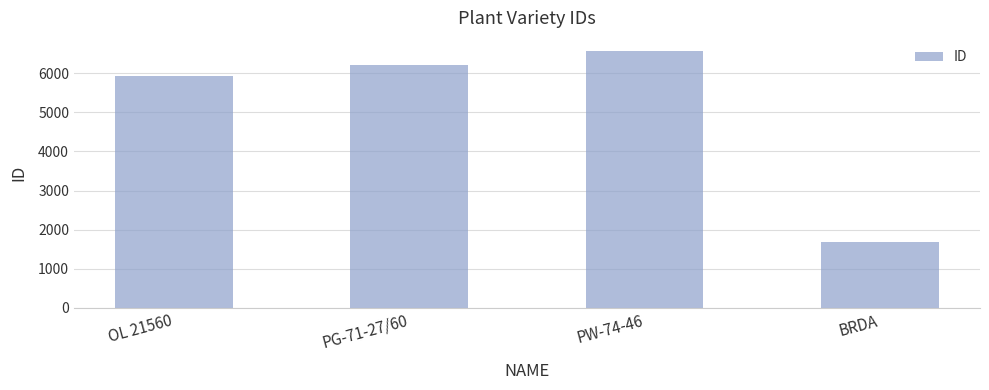

What is the value of the 1st bar from the left?

5929